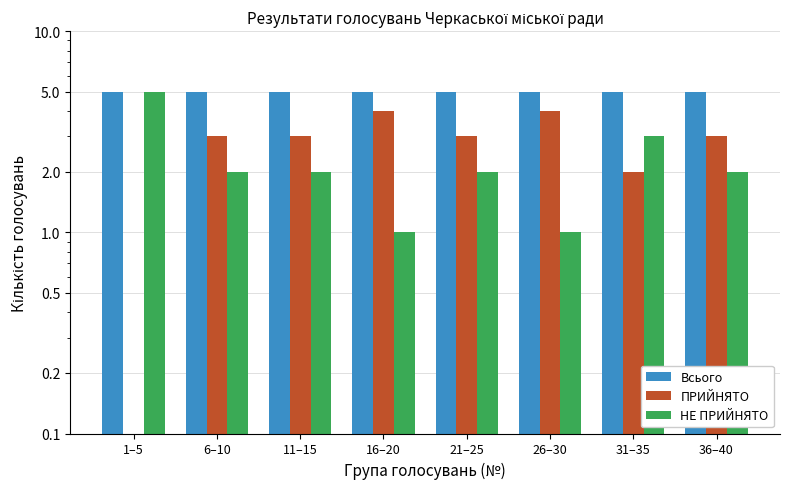

Reading left to right, transcribe all the data shown in this chart.

Всього: 5	5	5	5	5	5	5	5
ПРИЙНЯТО: 0	3	3	4	3	4	2	3
НЕ ПРИЙНЯТО: 5	2	2	1	2	1	3	2